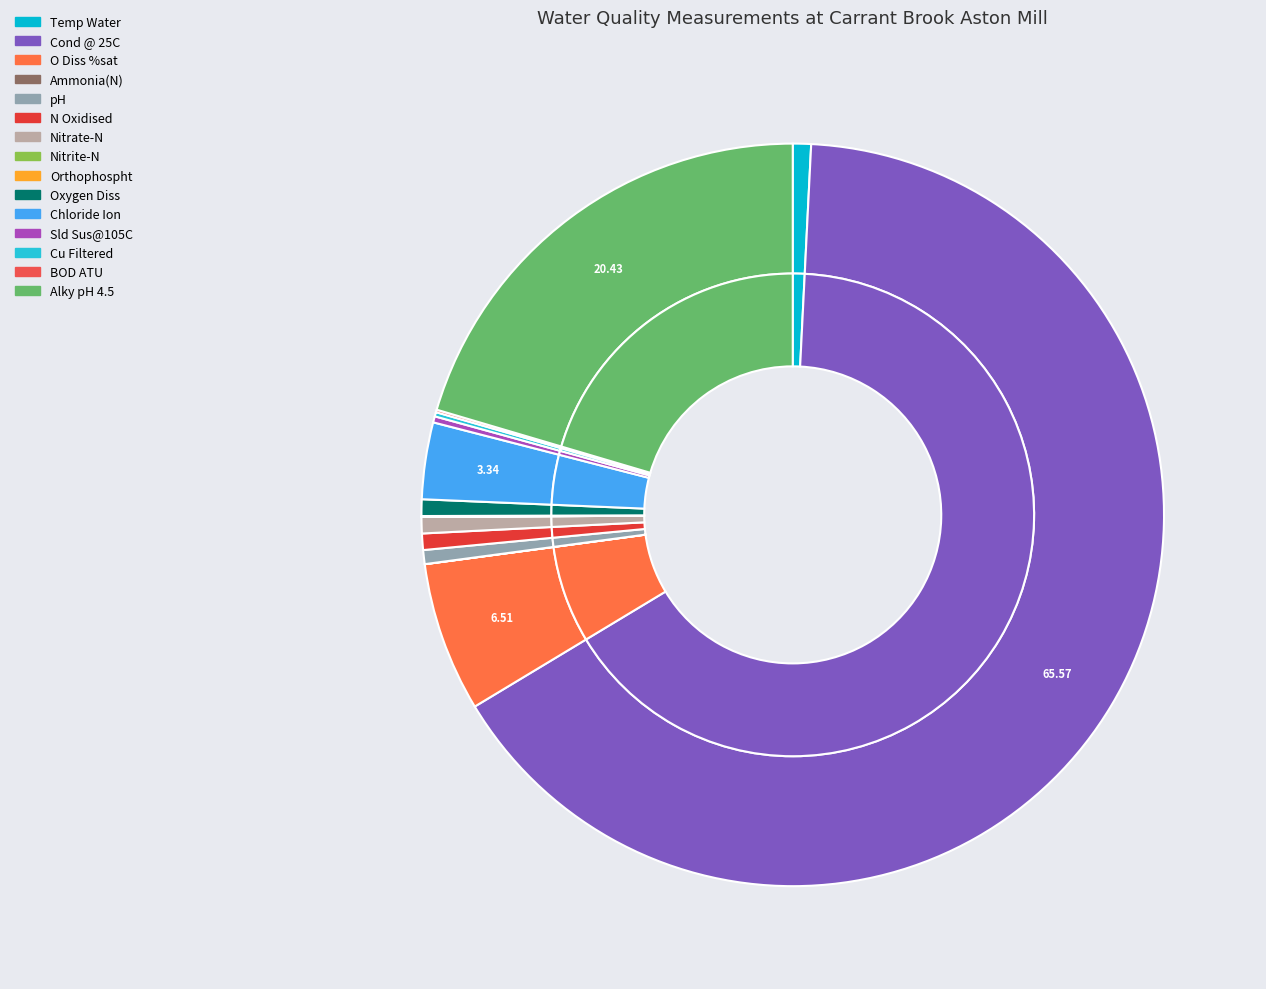

To the nearest percent, what is the average slice percentage?

7%